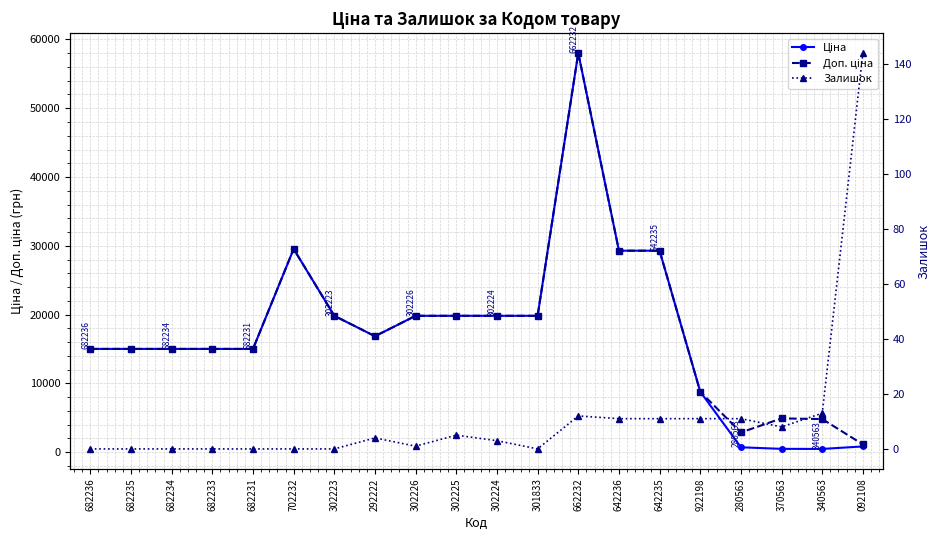

Reading left to right, transcribe all the data shown in this chart.

Ціна: 15019.2	15019.2	15019.2	15019.2	15019.2	29548.9	19831.1	16863.2	19831.1	19831.1	19831.1	19831.1	58037.0	29294.9	29294.9	8797.6	719.6	491.7	482.1	842.8
Доп. ціна: 15019.2	15019.2	15019.2	15019.2	15019.2	29548.9	19831.1	16863.2	19831.1	19831.1	19831.1	19831.1	58037.0	29294.9	29294.9	8797.6	2878.5	4917.4	4821.4	1142.1
Залишок: 0.0	0.0	0.0	0.0	0.0	0.0	0.0	4.0	1.0	5.0	3.0	0.0	12.0	11.0	11.0	11.0	11.0	8.0	13.0	144.0